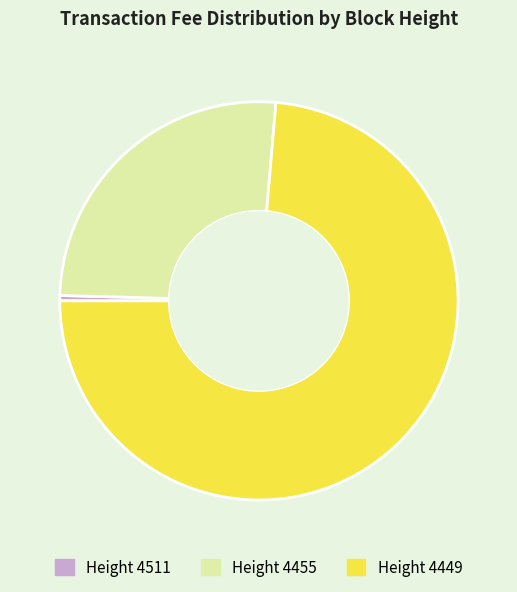

Does Height 4449 represent more than half of the total?

Yes